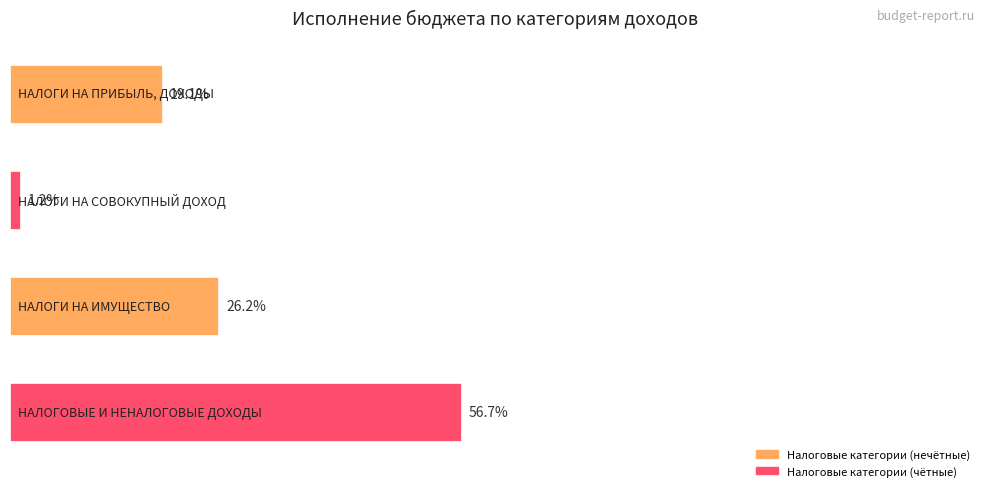

Are the bars horizontal?

Yes